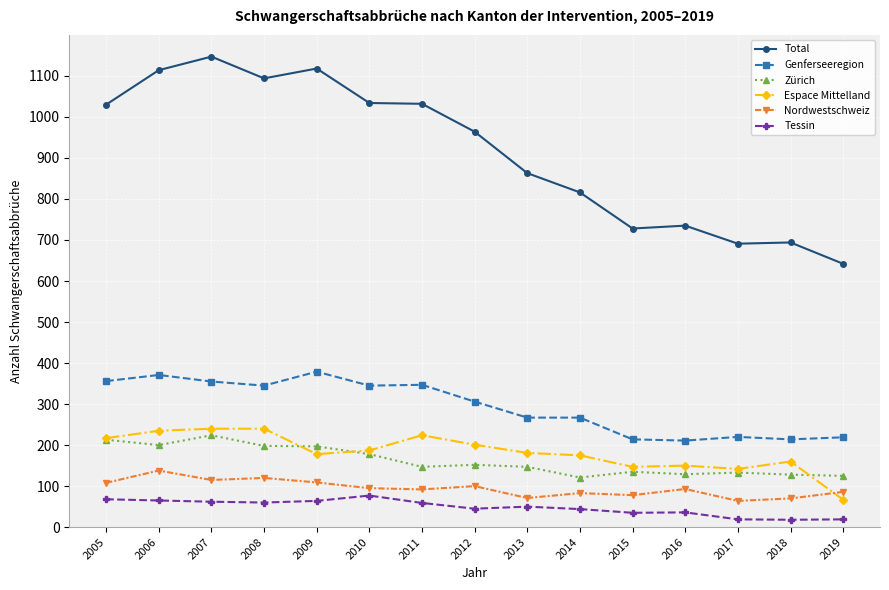

What is the sum of the Zürich values at 2007 and 2018?

352